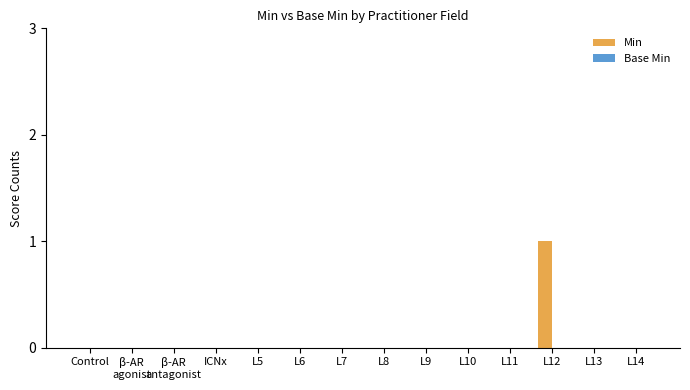

The chart shows a value of 1 at L8. True or false?

False